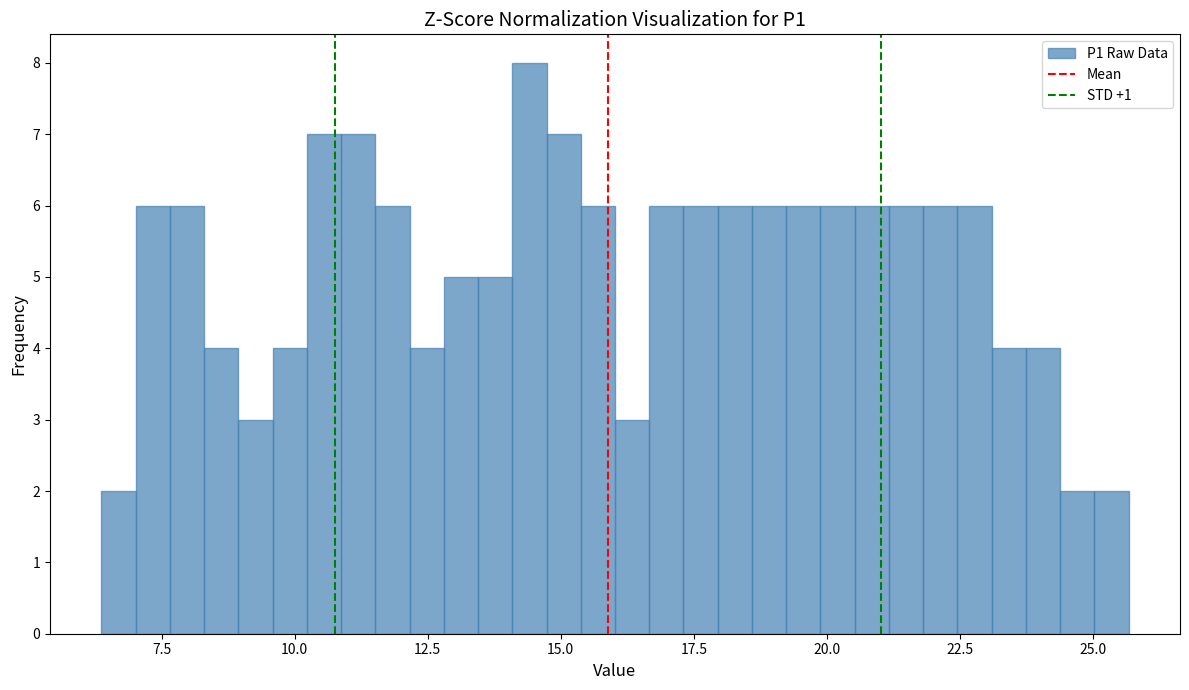

Read against the x-axis, roughly where is the centre of the tallest bar?

14.5